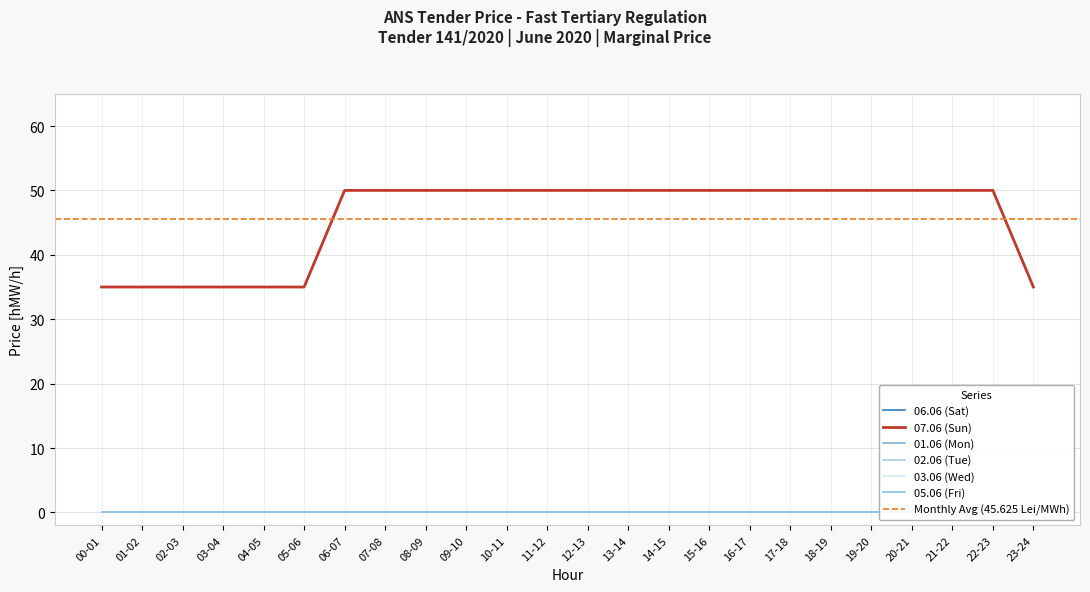

At which category does the chart reach its peak across all series?

06-07